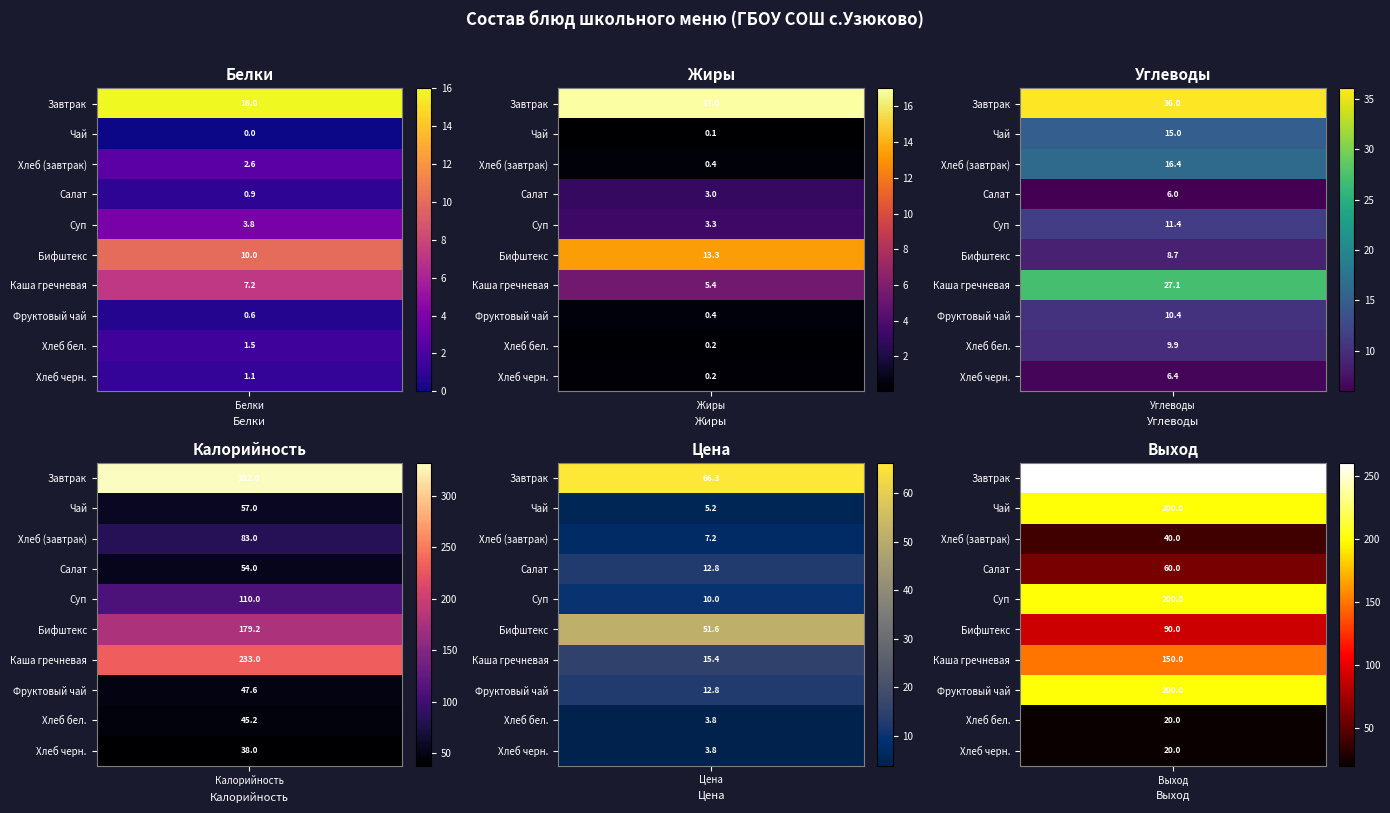

At how many categories does at least one series exceed 130?

2